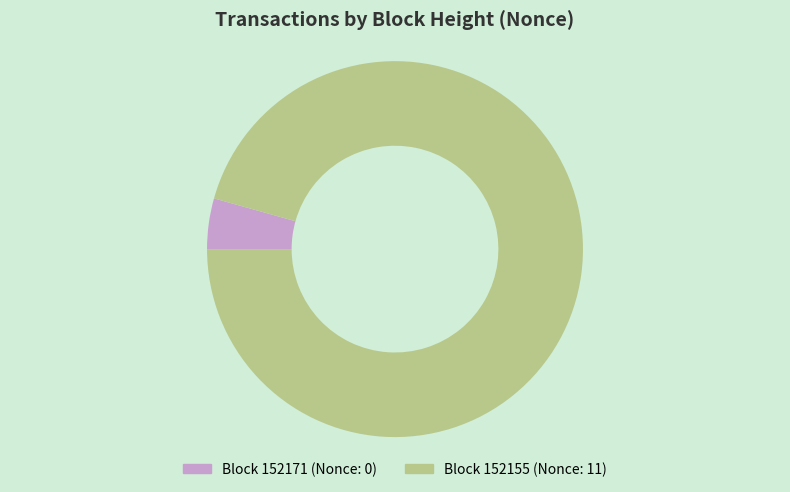

Is there a majority slice in this chart?

Yes